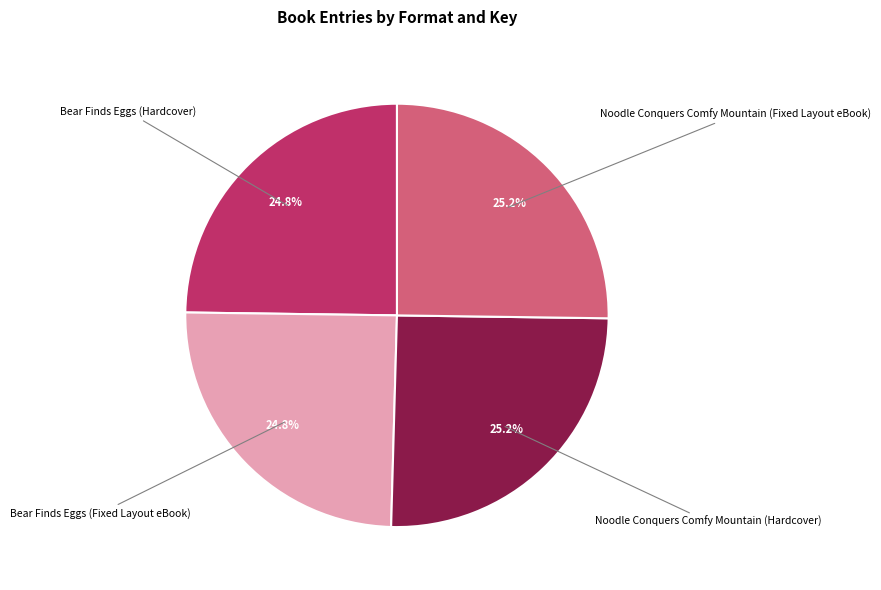

Does Noodle Conquers Comfy Mountain (Fixed Layout eBook) account for over 50% of the chart?

No